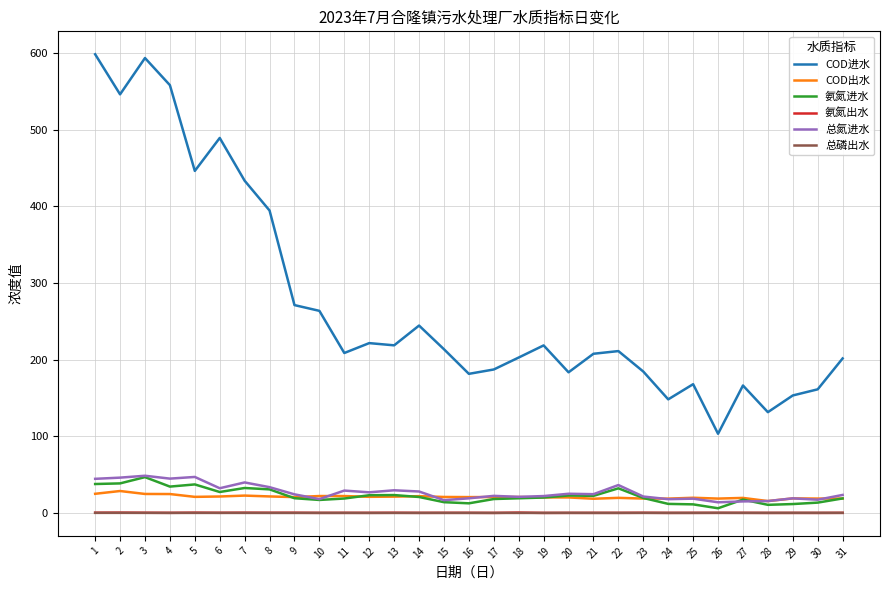

Is it true that COD进水 equals 23.2 at 26?

False